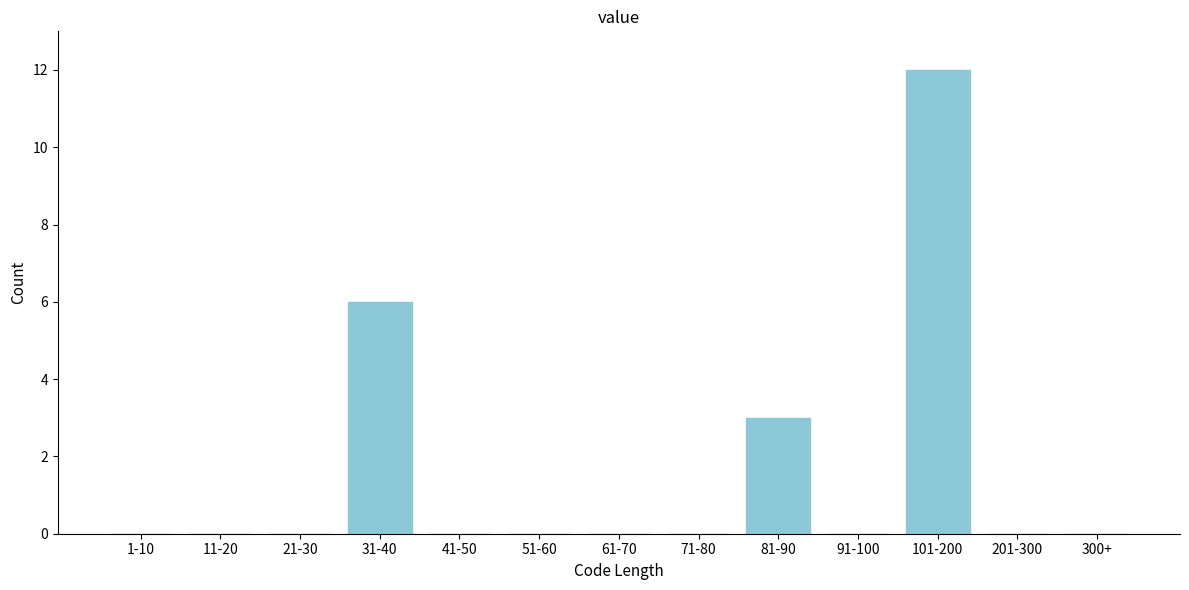

Reading left to right, transcribe all the data shown in this chart.

1-10=0	11-20=0	21-30=0	31-40=6	41-50=0	51-60=0	61-70=0	71-80=0	81-90=3	91-100=0	101-200=12	201-300=0	300+=0